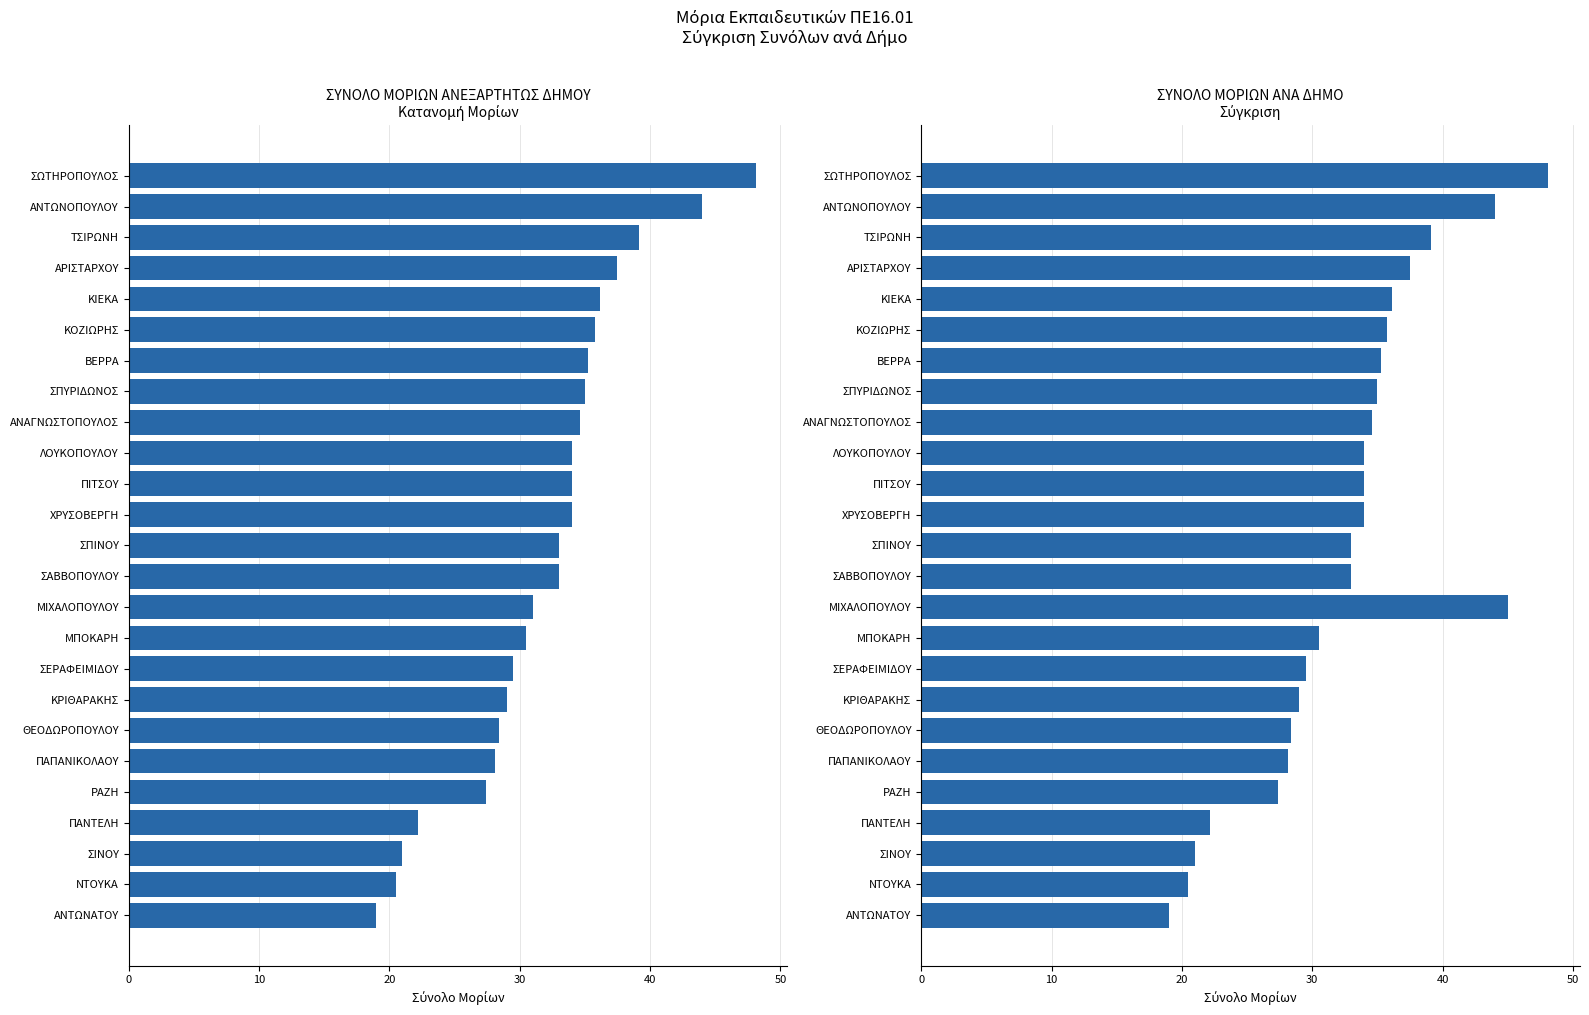

Which series has the largest range (max minus min)?

ΣΥΝΟΛΟ ΜΟΡΙΩΝ ΑΝΕΞΑΡΤΗΤΩΣ ΔΗΜΟΥ